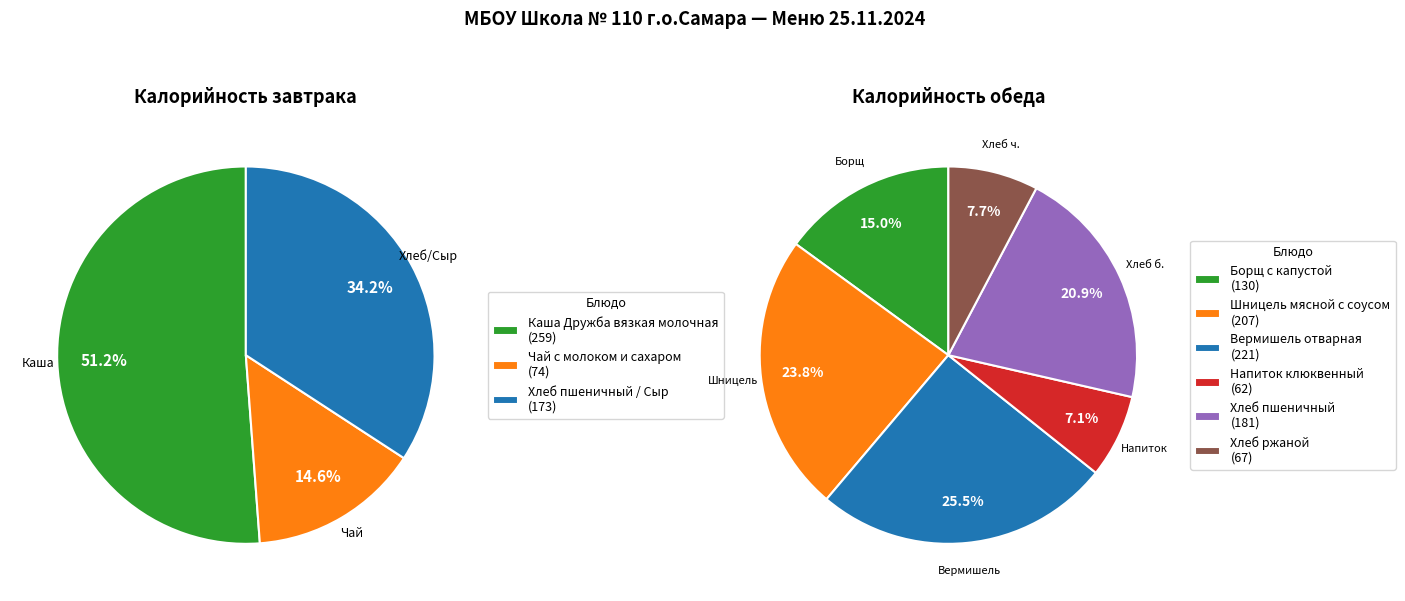

Combined, what portion of the pie is Обед and Завтрак?

100.0%